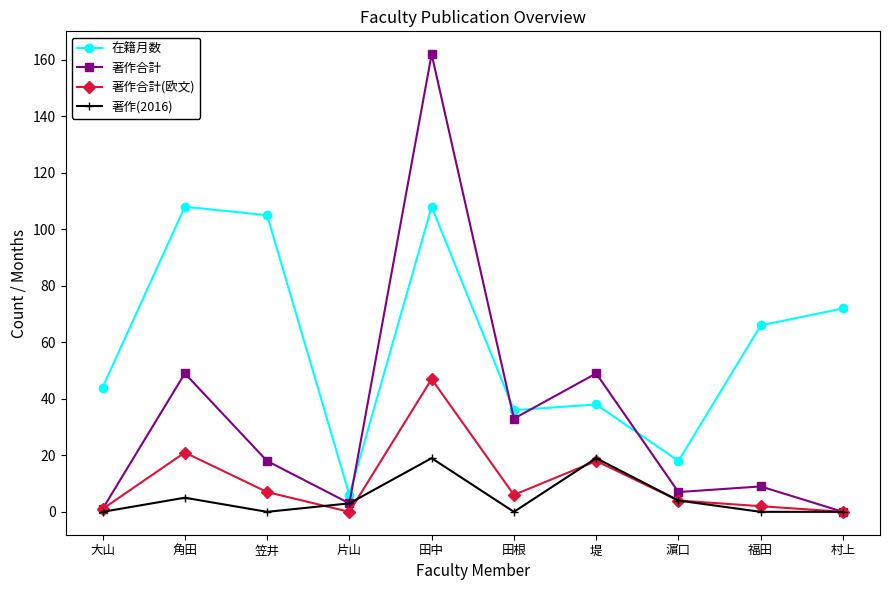

At which category does 著作(2016) reach its first local peak?

角田